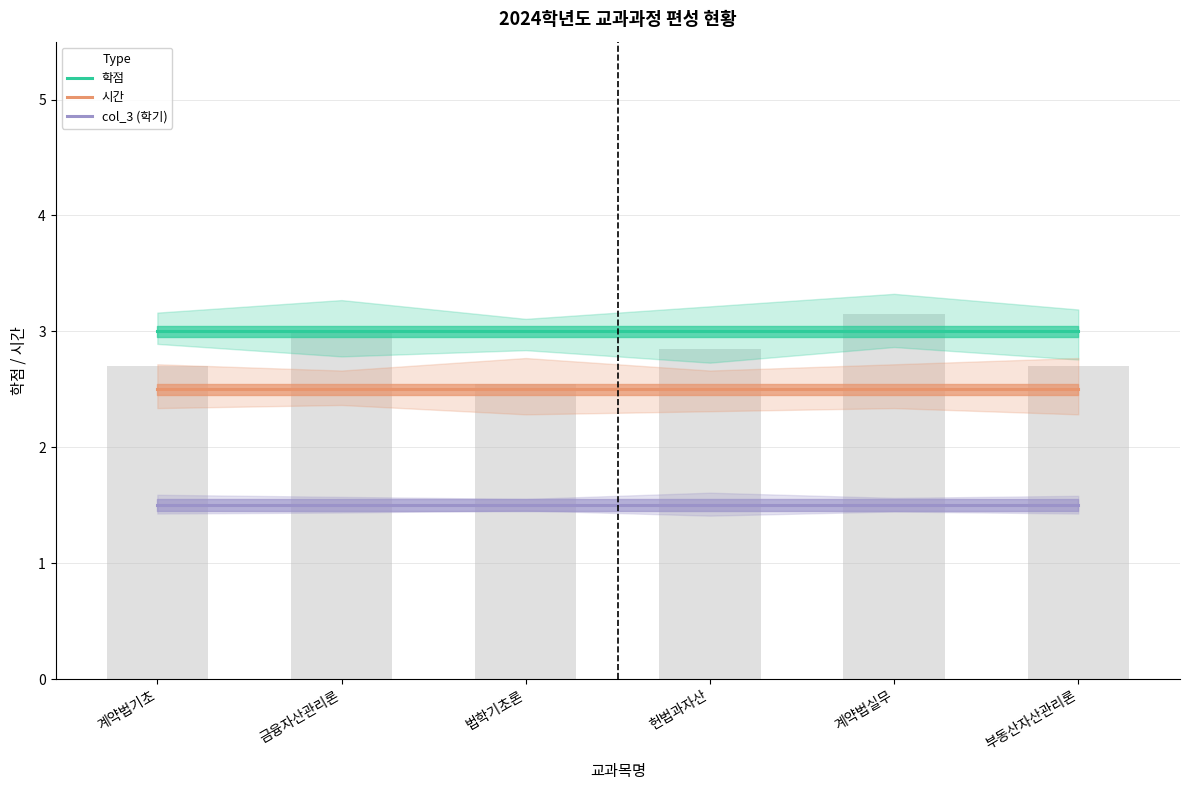

Rank the series by their maximum value, from lowest to highest.

col_3 (학기), 시간, 학점